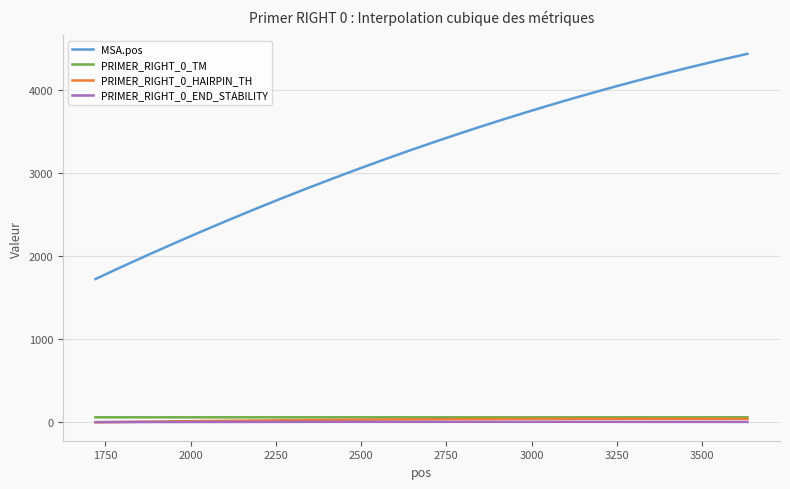

True or false: PRIMER_RIGHT_0_TM and PRIMER_RIGHT_0_END_STABILITY cross at least once.

False